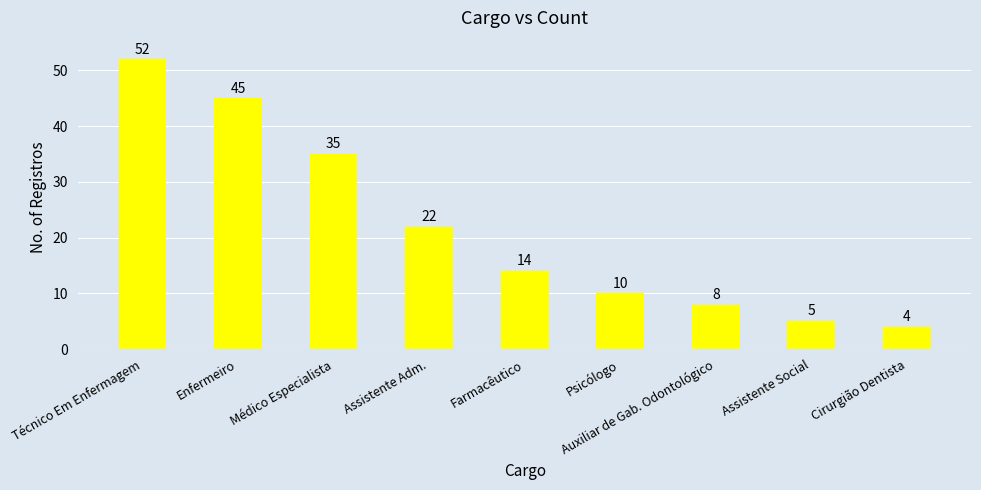

At which label is the value closest to 28?

Assistente Adm.